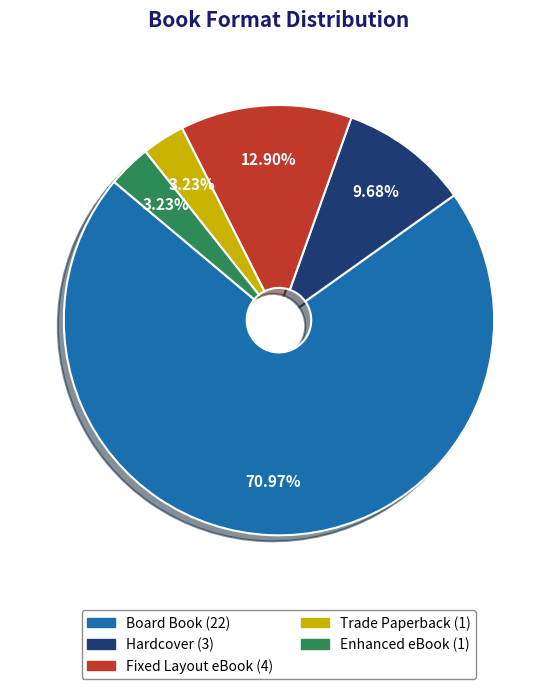

True or false: Enhanced eBook accounts for 3% of the total.

True